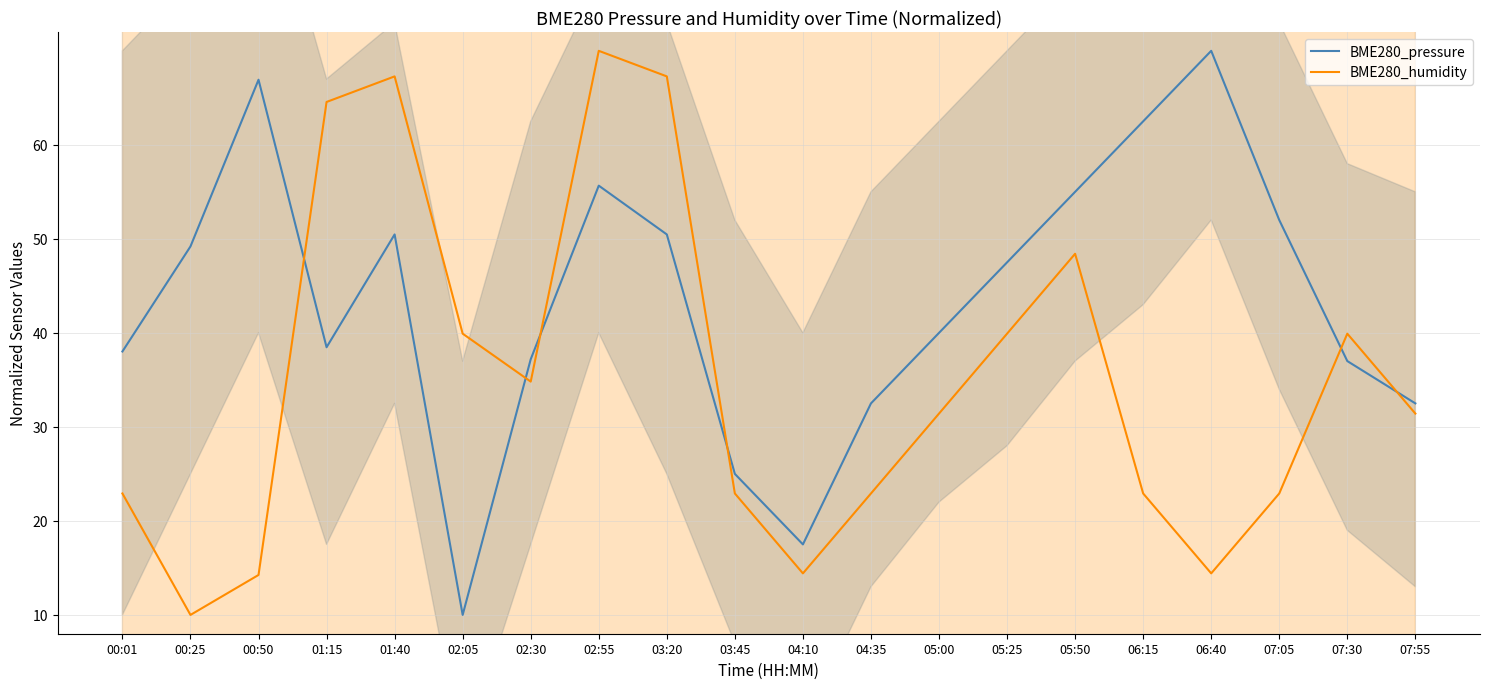

Which series ends up on top after the final intersection of BME280_humidity and BME280_pressure?

BME280_pressure